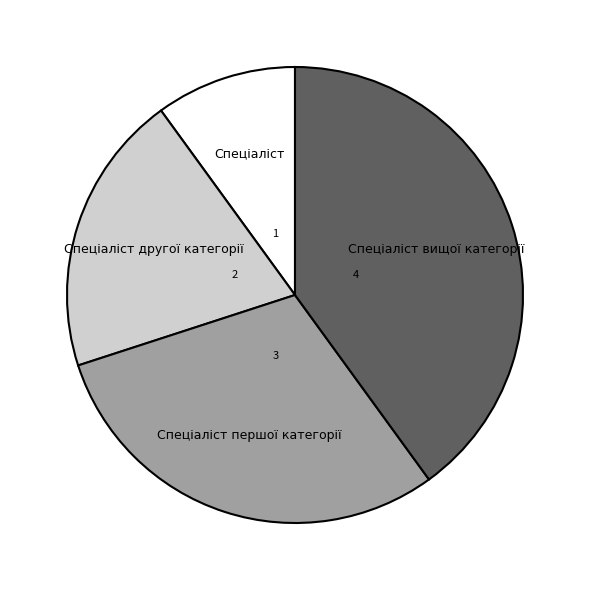

Is there any slice that represents more than half of the pie?

No